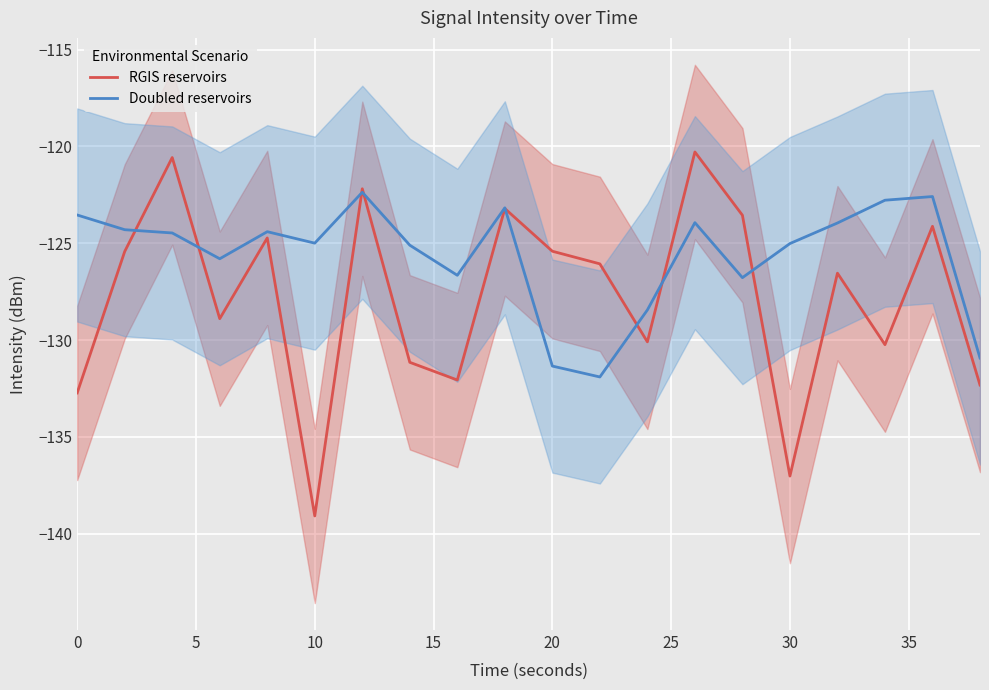

Which category has the lowest value in the RGIS reservoirs series?

10